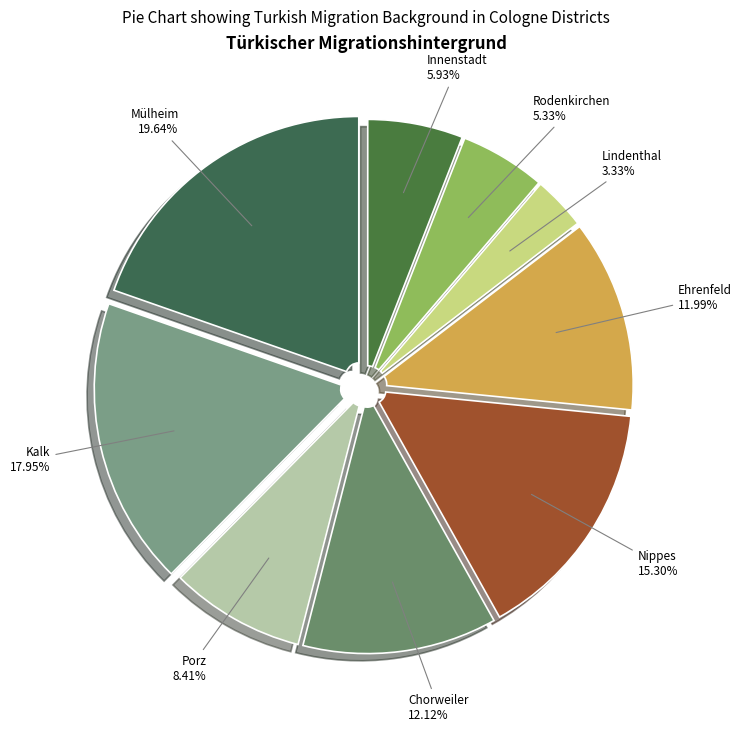

Count the number of slices in the pie.

9